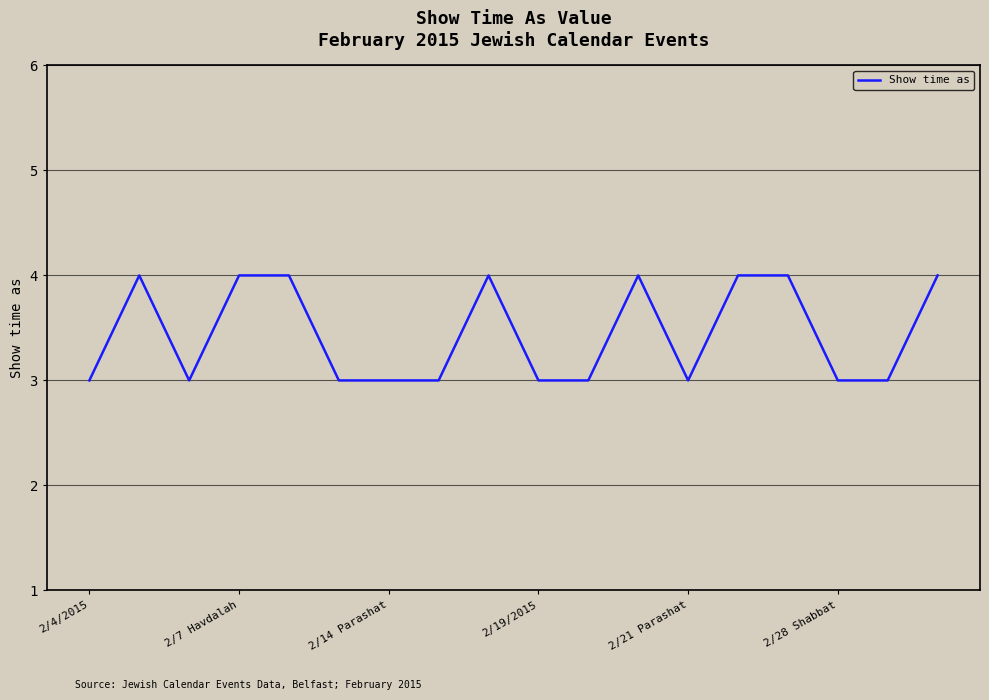

What is the smallest value displayed?

3